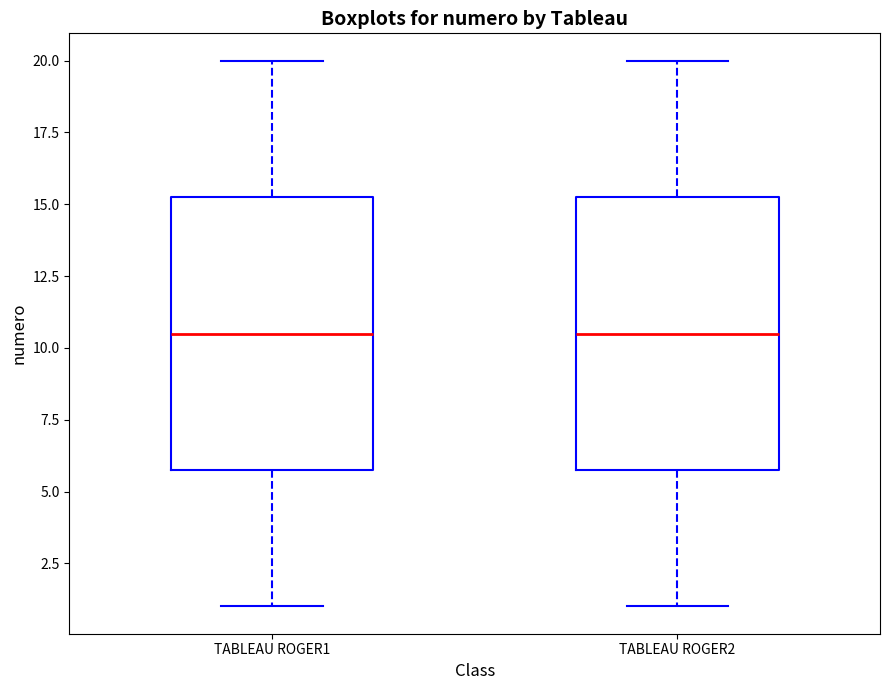

Where is the lower edge of the box for TABLEAU ROGER1 on the y-axis? The values are not printed on the chart, so give them approximately, as read against the axis.

6.0